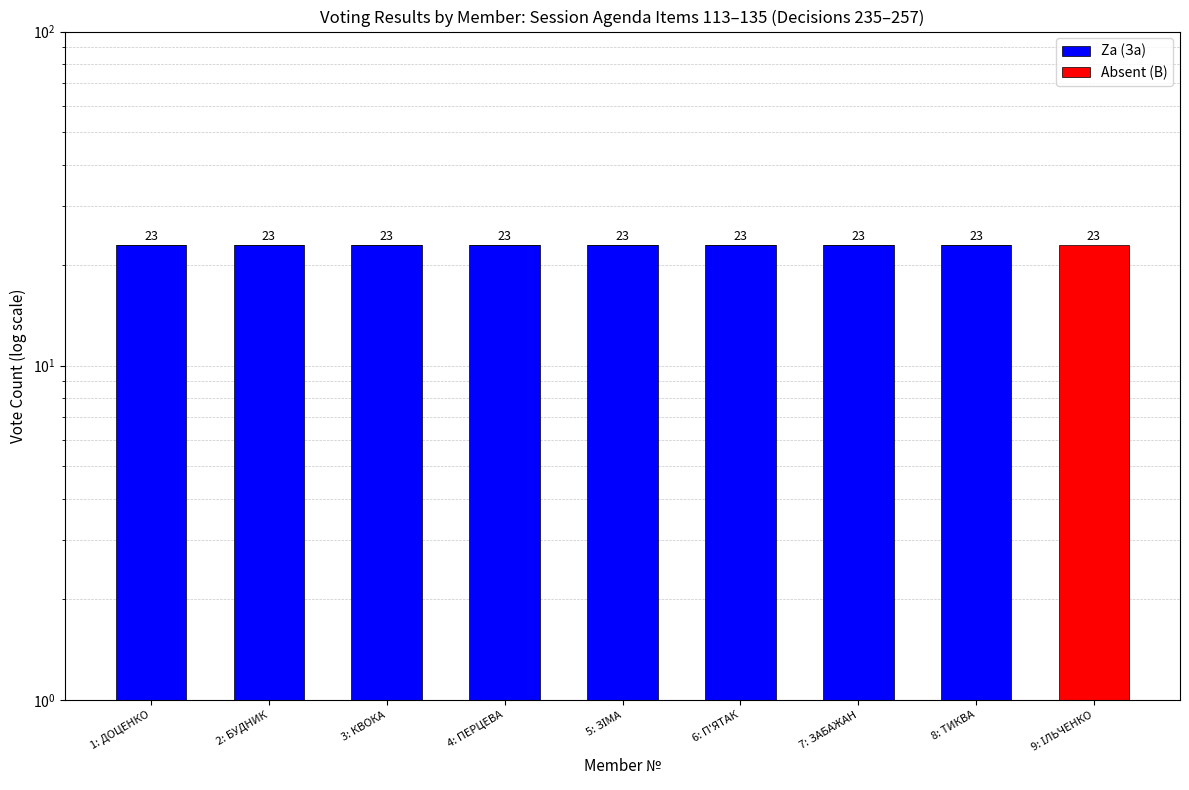

Reading left to right, what are all the values shown in this chart?

Za (За): 1: ДОЦЕНКО=23	2: БУДНИК=23	3: КВОКА=23	4: ПЕРЦЕВА=23	5: ЗІМА=23	6: П'ЯТАК=23	7: ЗАБАЖАН=23	8: ТИКВА=23	9: ІЛЬЧЕНКО=0
Absent (В): 1: ДОЦЕНКО=0	2: БУДНИК=0	3: КВОКА=0	4: ПЕРЦЕВА=0	5: ЗІМА=0	6: П'ЯТАК=0	7: ЗАБАЖАН=0	8: ТИКВА=0	9: ІЛЬЧЕНКО=23